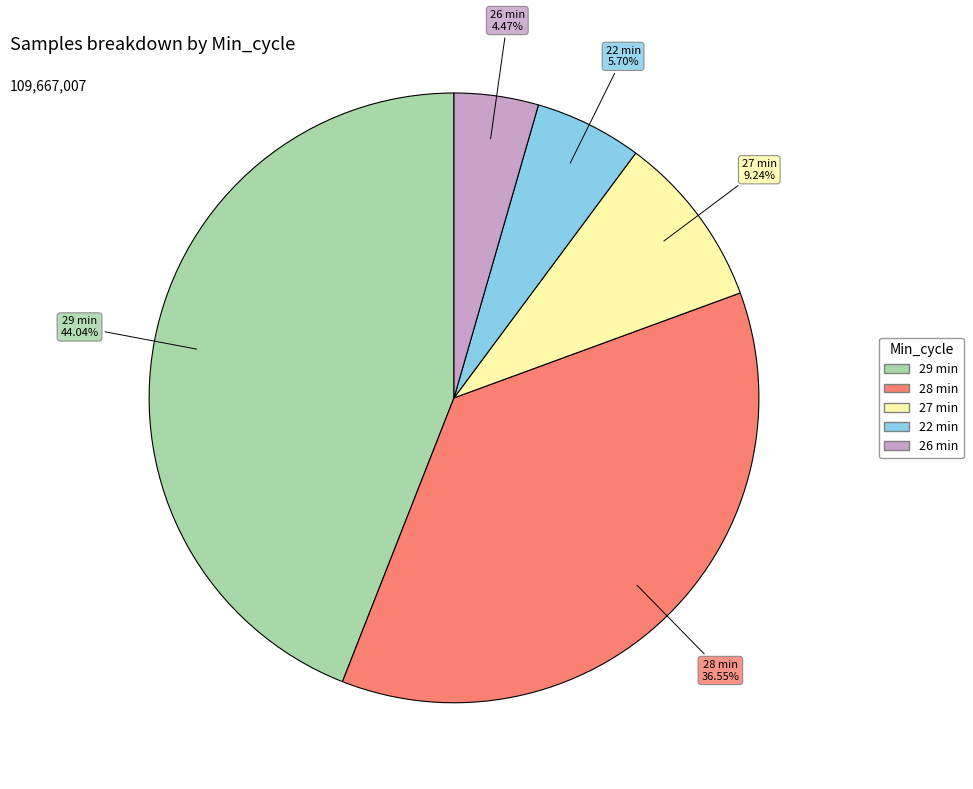

How many segments does this pie chart have?

5